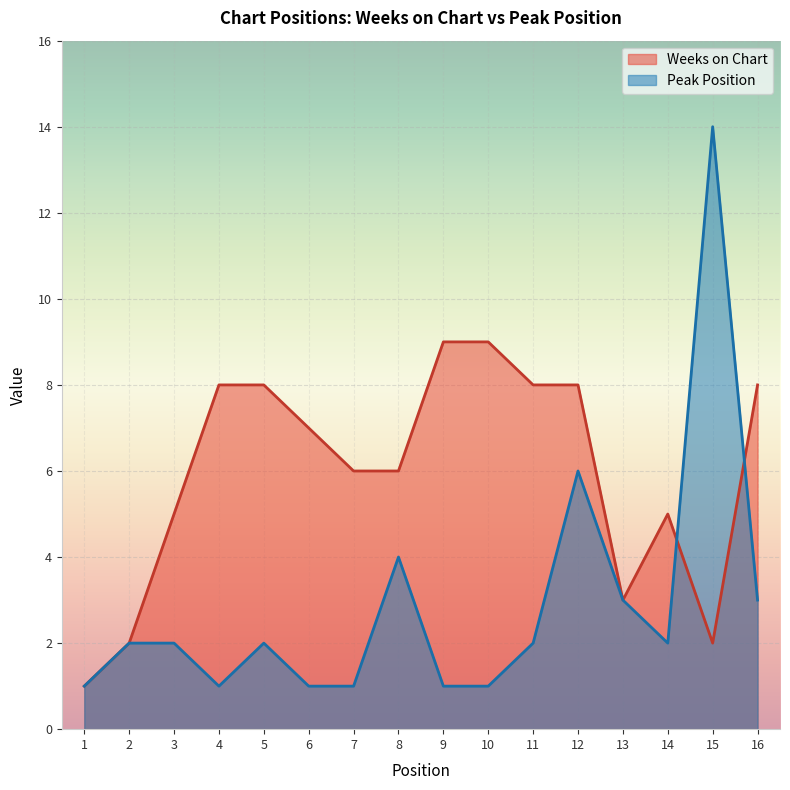

Reading left to right, extract all data points from this chart.

Weeks on Chart: 1	2	5	8	8	7	6	6	9	9	8	8	3	5	2	8
Peak Position: 1	2	2	1	2	1	1	4	1	1	2	6	3	2	14	3